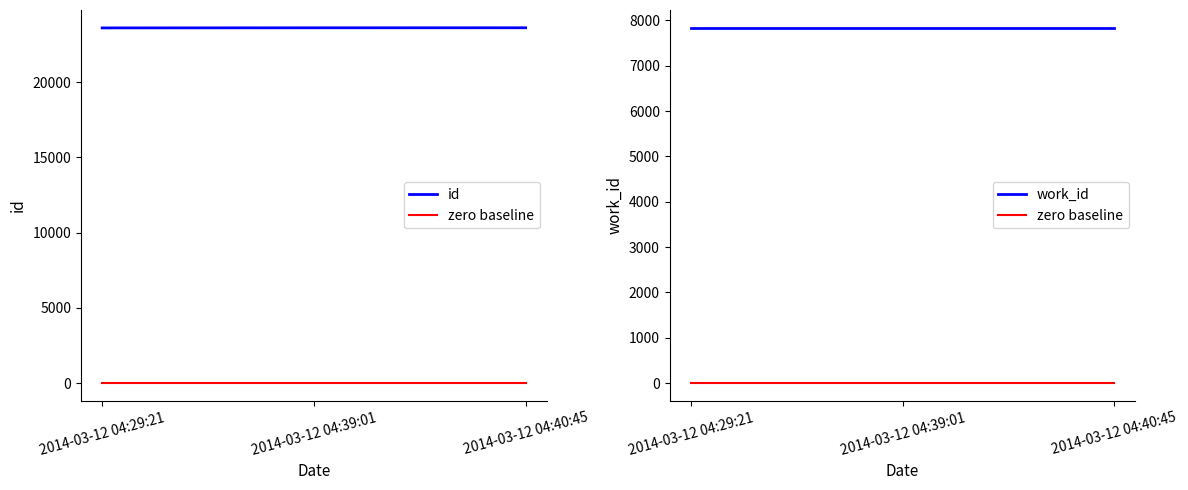

Which series changed the most between 2014-03-12 04:29:21 and 2014-03-12 04:40:45?

id